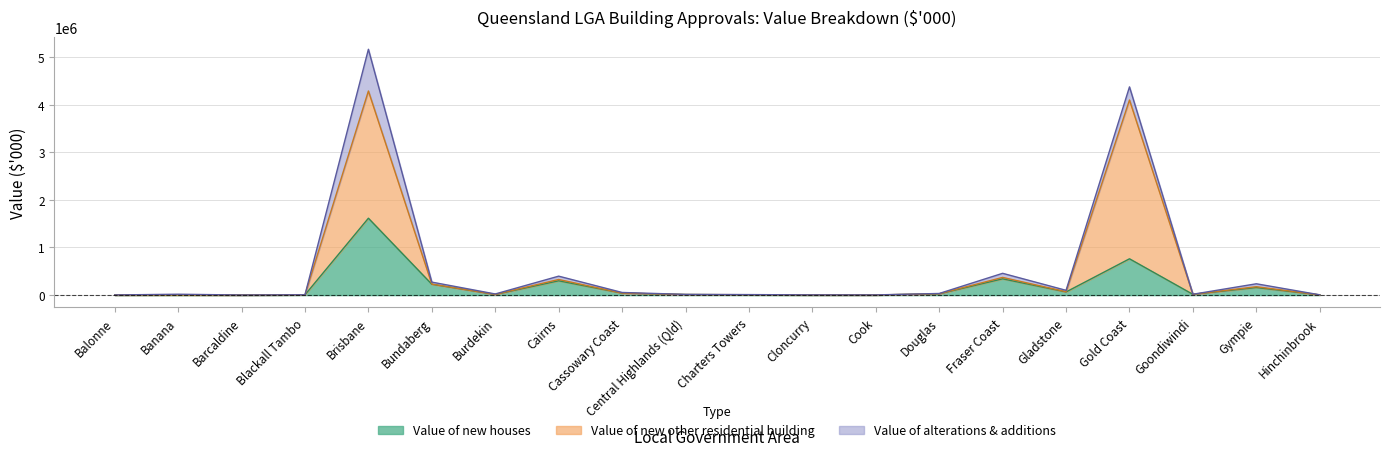

Where is the first local maximum for Value of new other residential building?

Banana